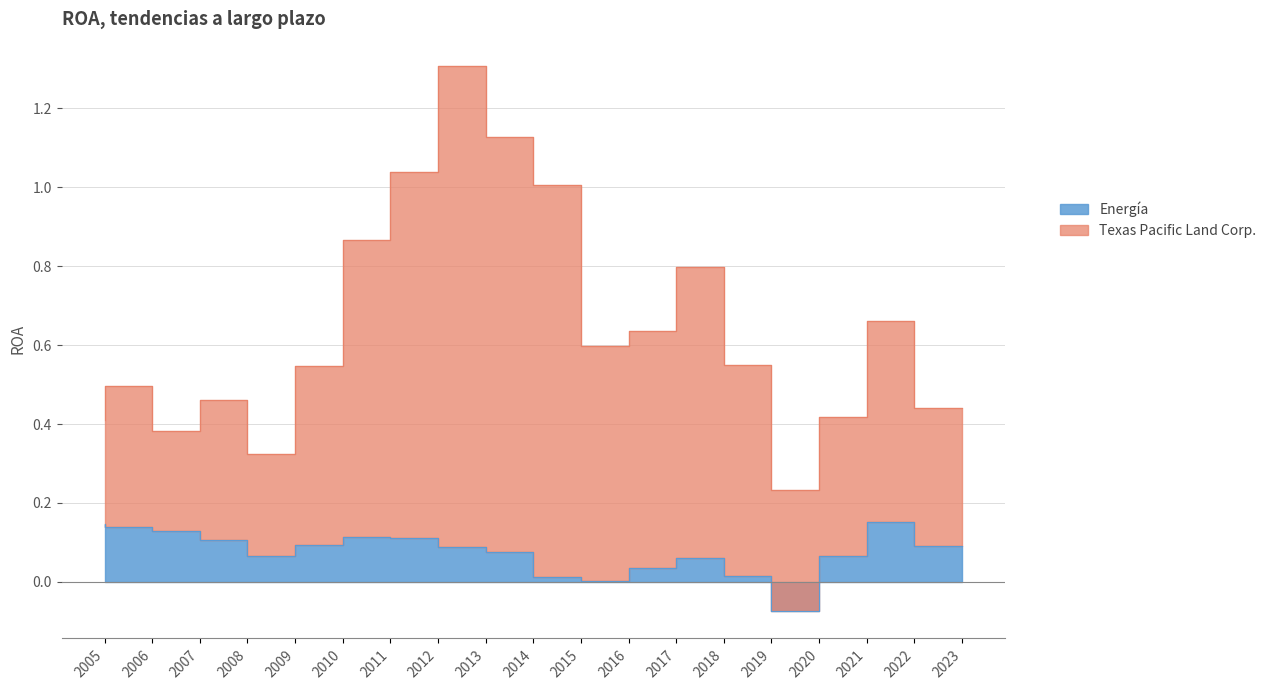

How many positive values does the Energía series have?

18